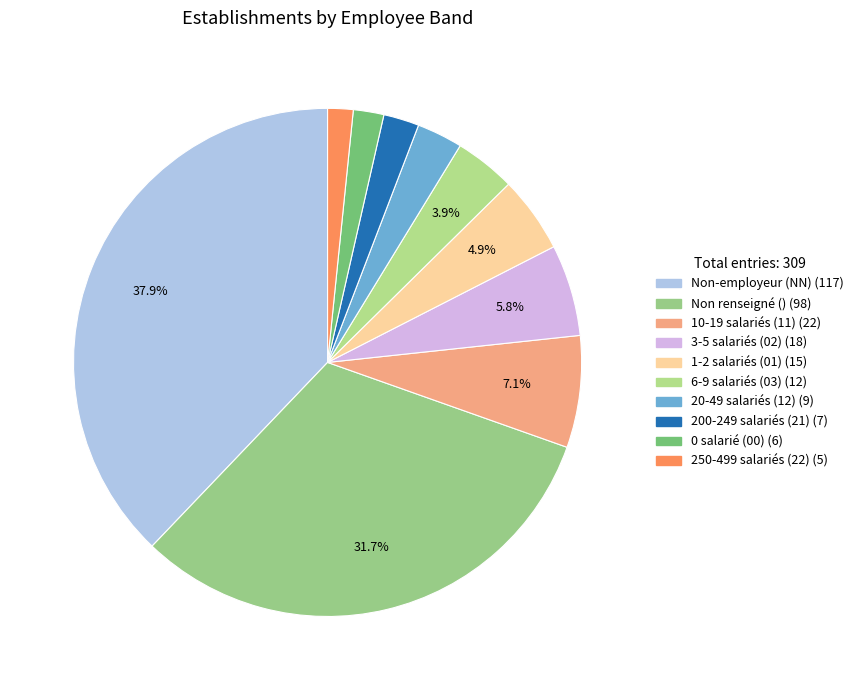

How many slices are in this pie chart?

10